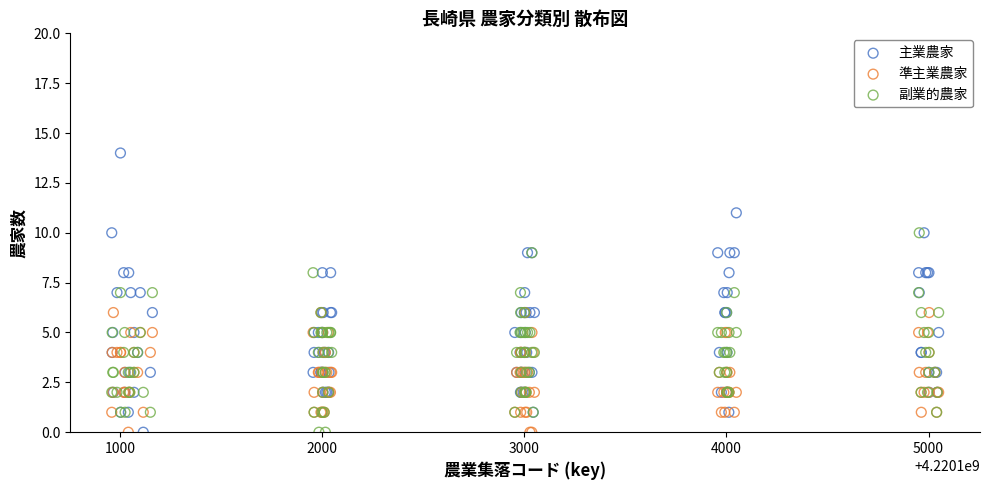

What are all the series names shown in the legend?

主業農家, 準主業農家, 副業的農家